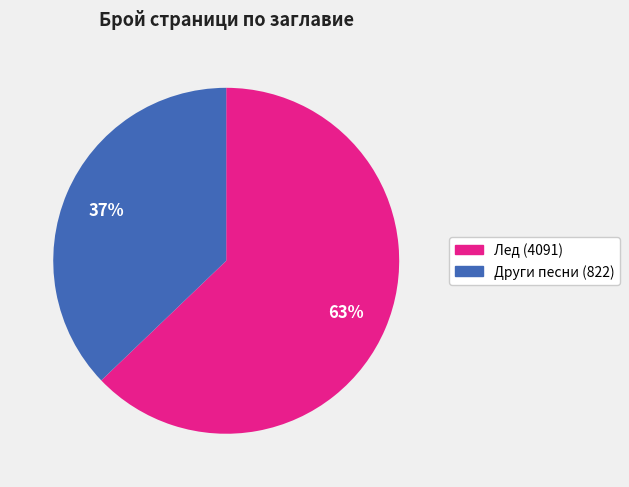

Does Лед (4091) account for over 50% of the chart?

Yes